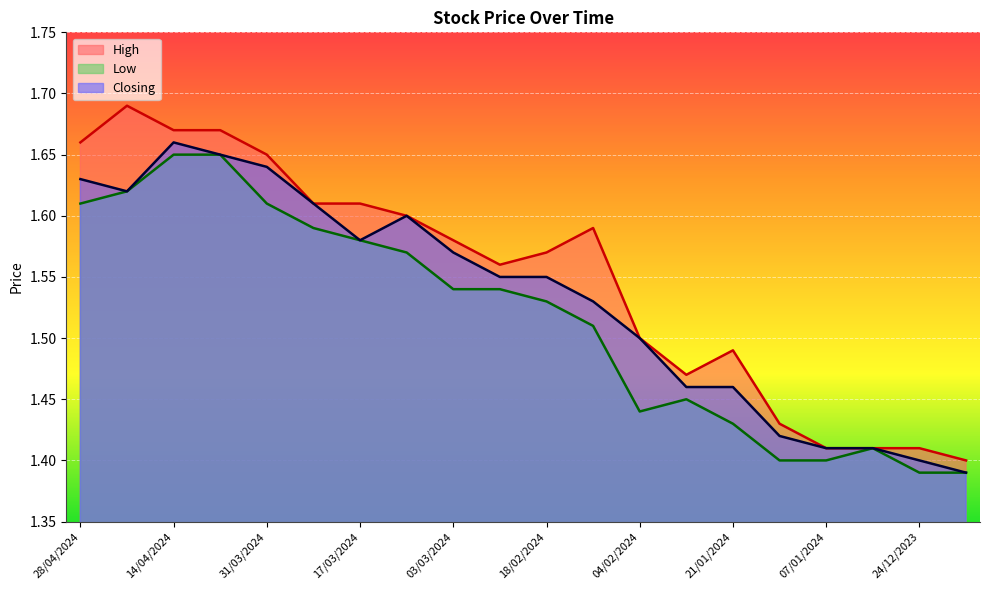

Which category has the highest value in the Closing series?

14/04/2024